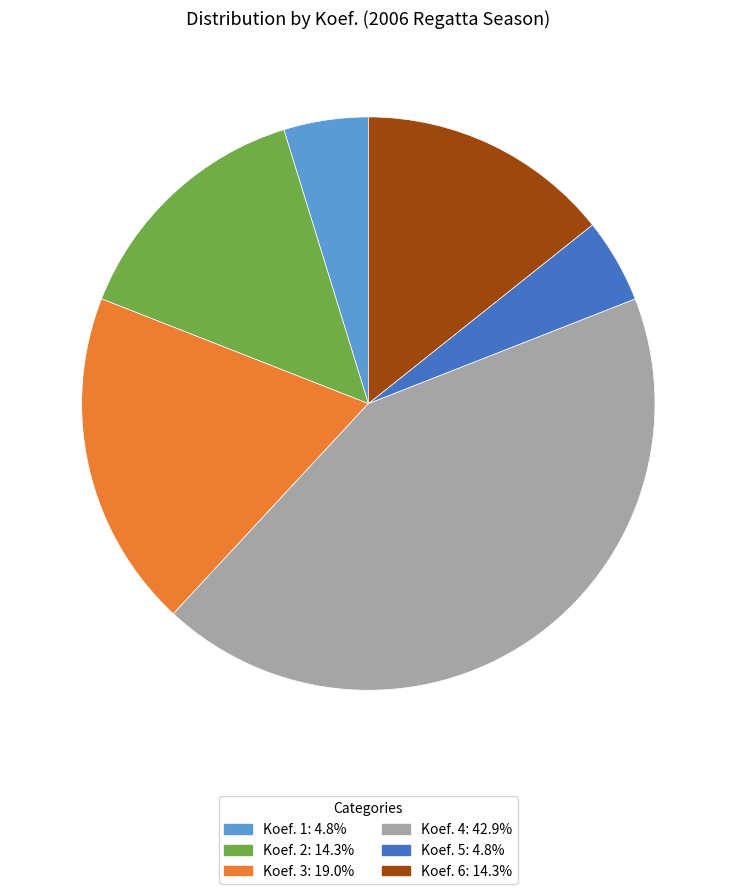

Is there a majority slice in this chart?

No